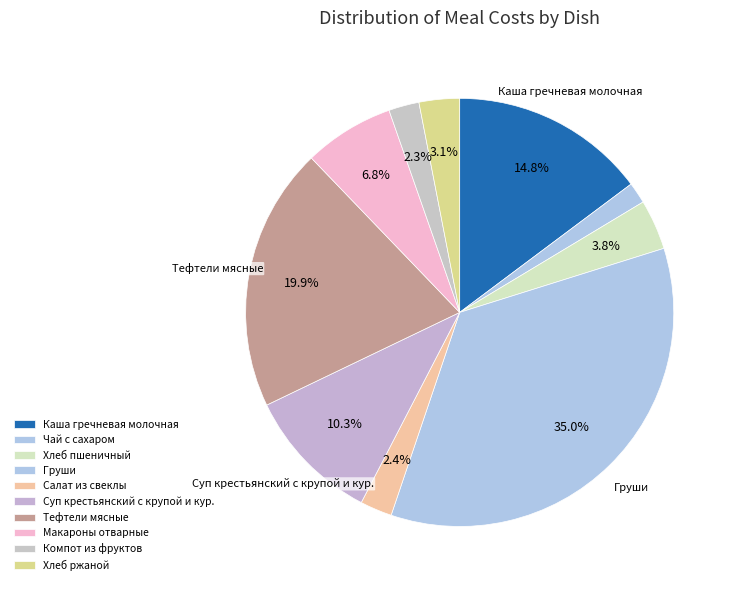

How many slices are in this pie chart?

10